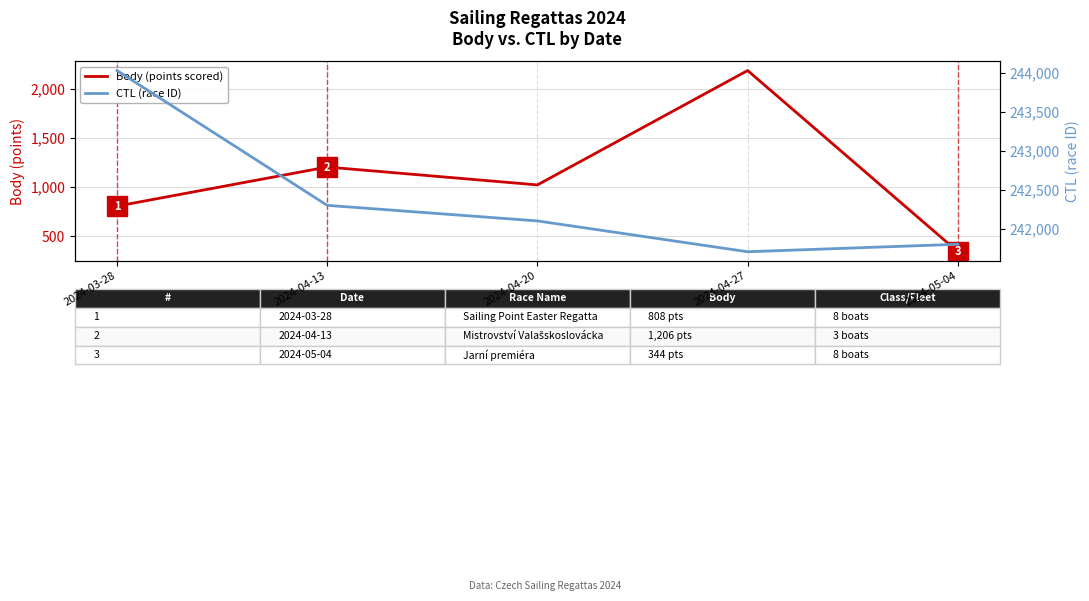

What is the label of the 3rd point from the right?

2024-04-20